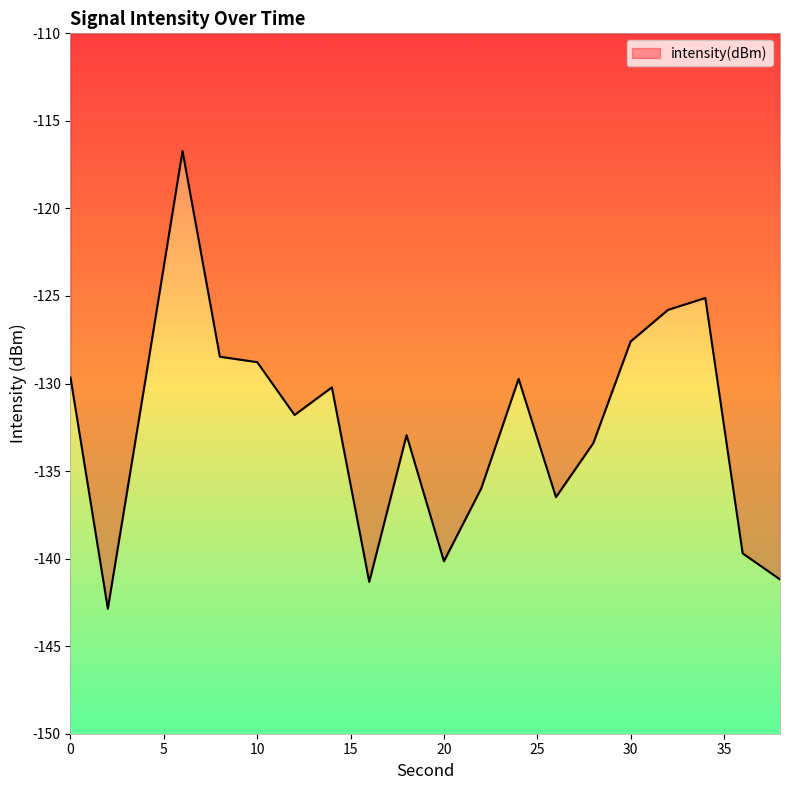

What is the minimum value shown in the chart?

-142.9